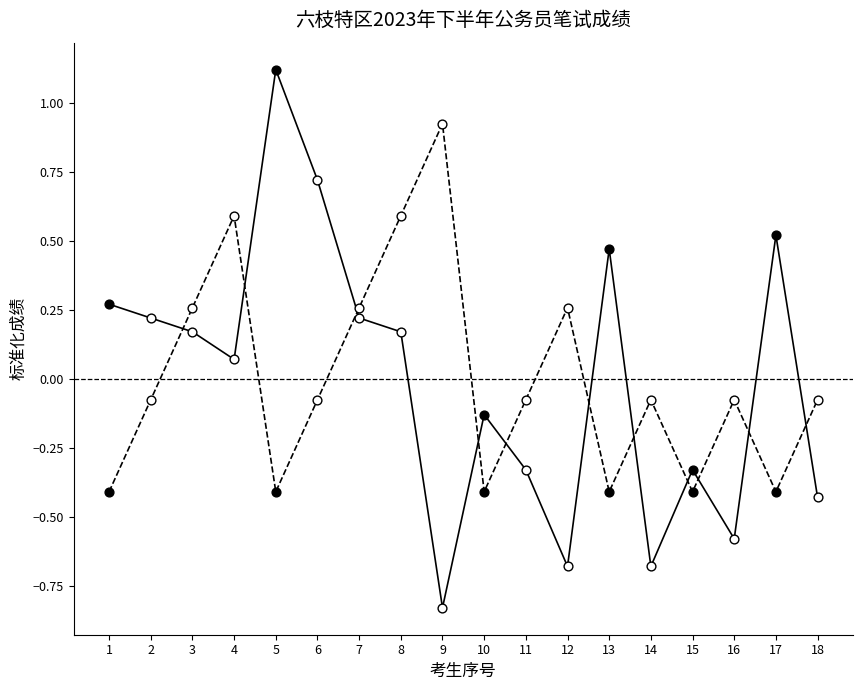

What is the spread (max minus min) of values at 18?

0.4